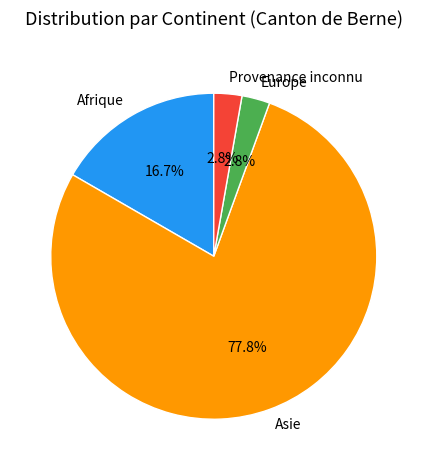

How many segments does this pie chart have?

4